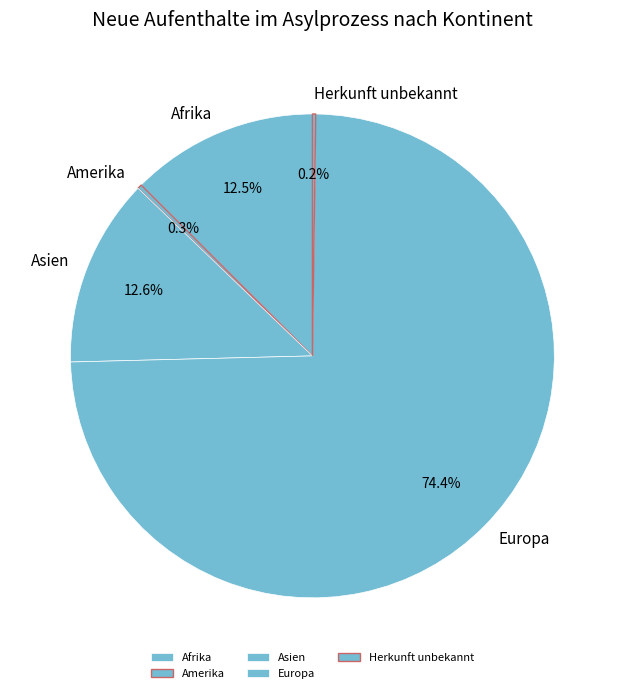

Between Afrika and Europa, which is larger?

Europa